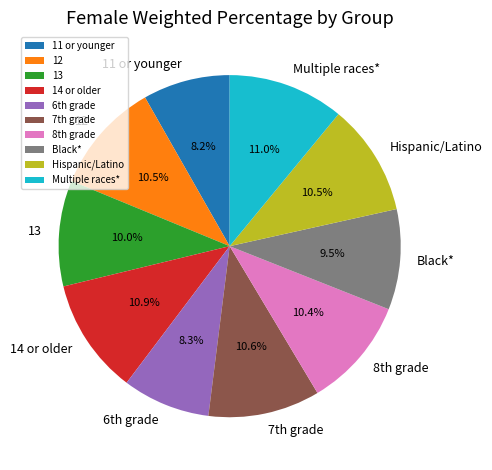

How many segments does this pie chart have?

10